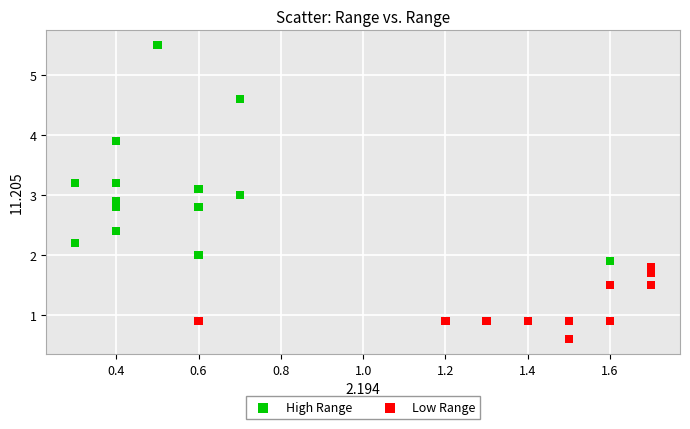

Which series contains the highest Y value?

High Range